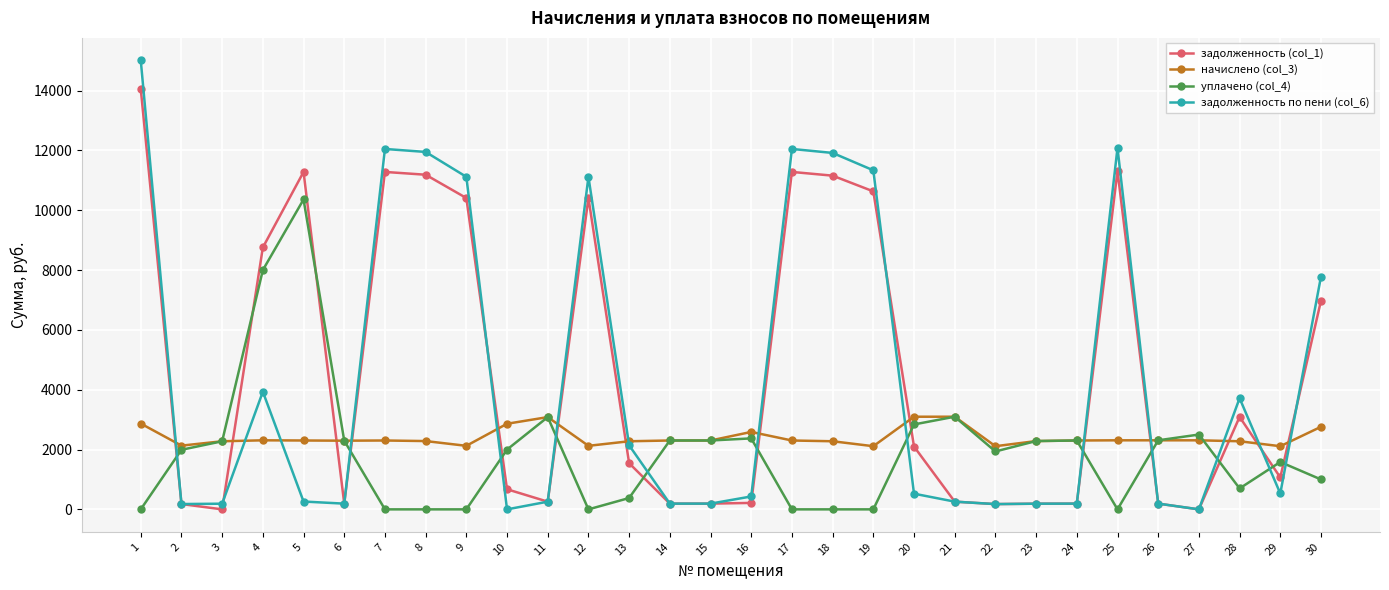

List the series in order of their peak value, highest first.

задолженность по пени (col_6), задолженность (col_1), уплачено (col_4), начислено (col_3)